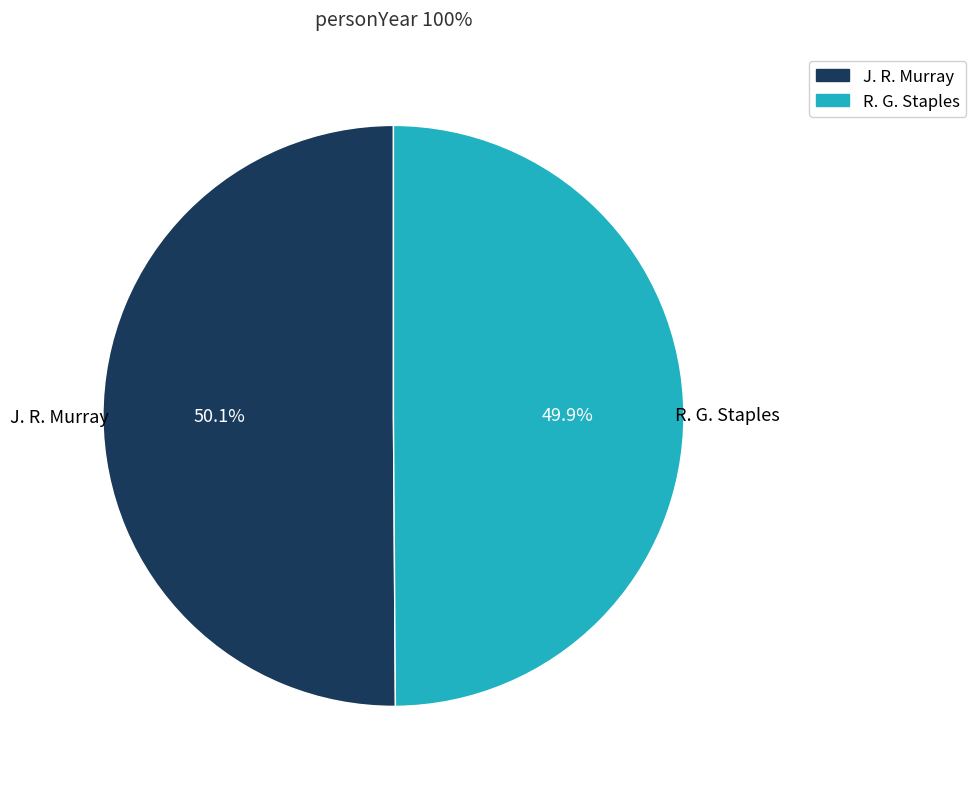

How many segments does this pie chart have?

2